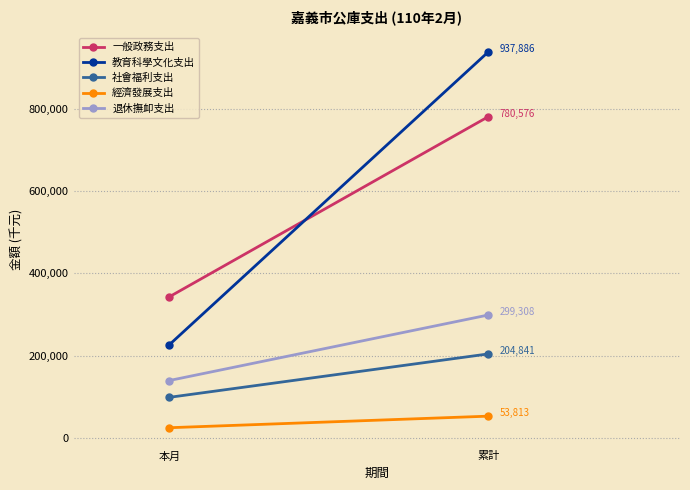

What is the total value across all series at 累計?

2276424